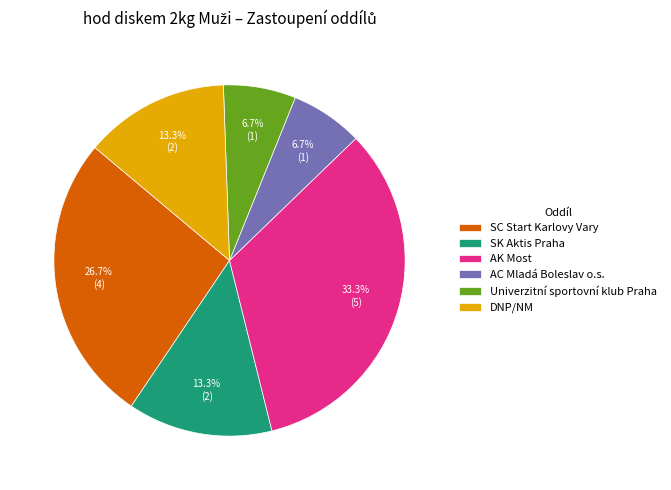

Approximately how many times larger is the value at AK Most compared to DNP/NM?

2.5